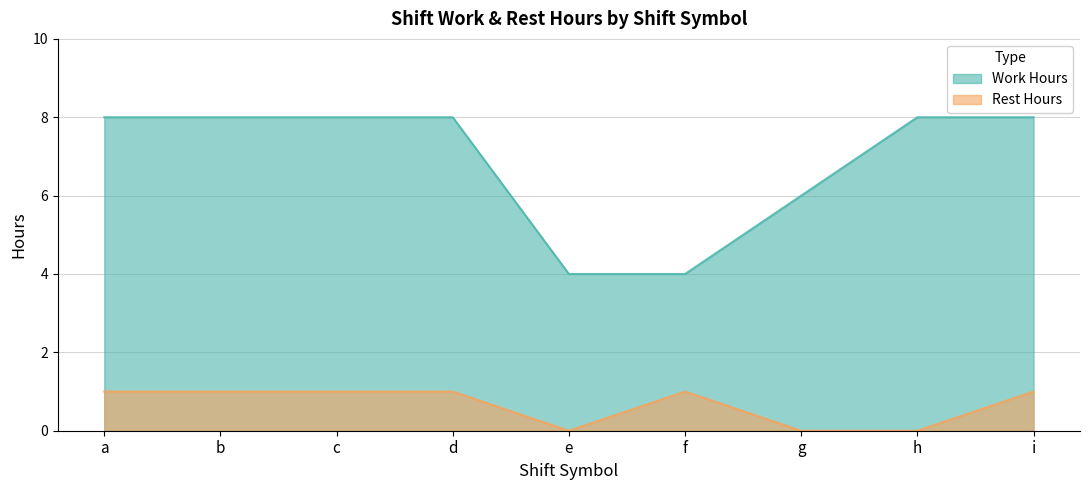

How many lines are shown in the chart?

2